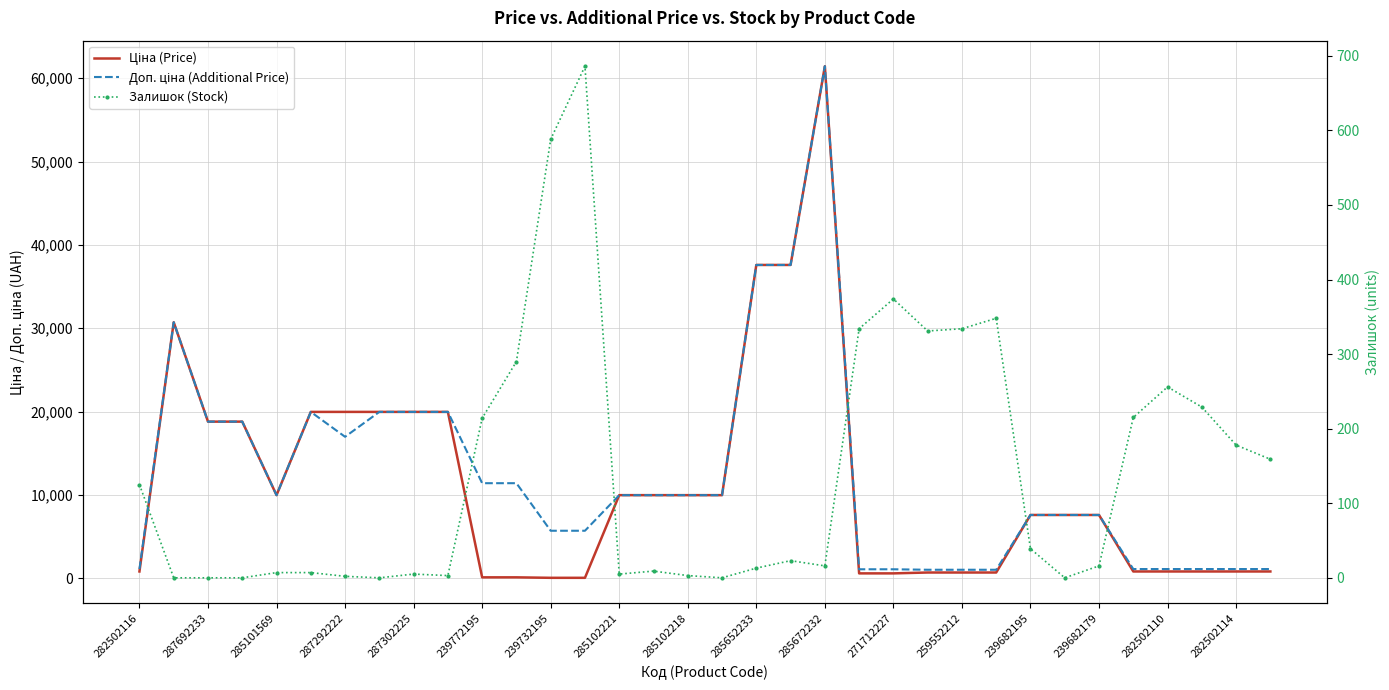

Rank the series by their maximum value, from highest to lowest.

Ціна (Price), Доп. ціна (Additional Price), Залишок (Stock)